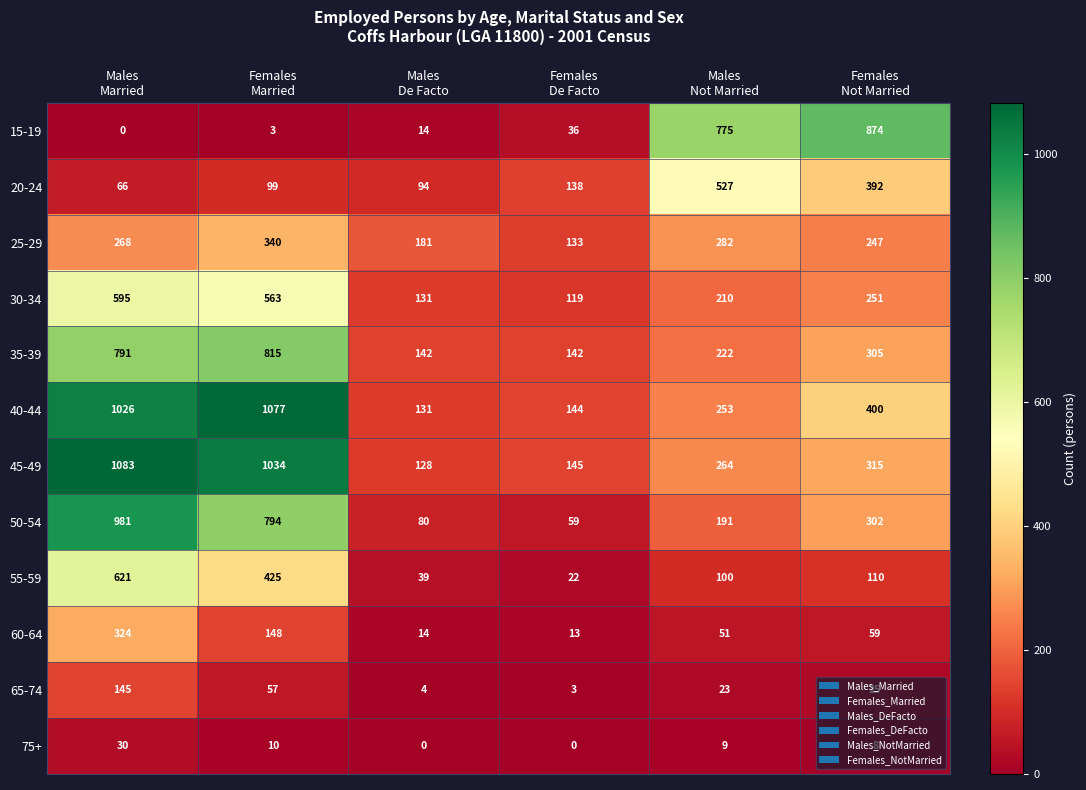

What is the difference between the highest and lowest values at Females
Not Married?

866